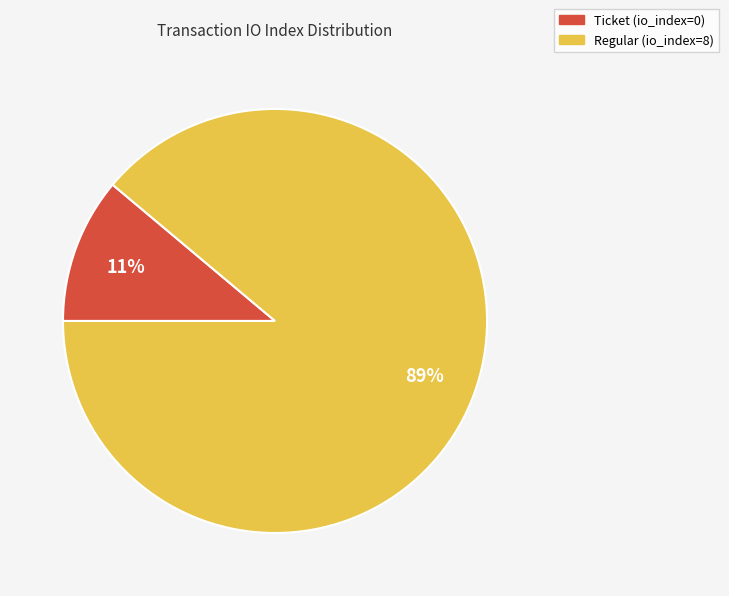

Rank the categories by value from highest to lowest.

Regular (io_index=8), Ticket (io_index=0)